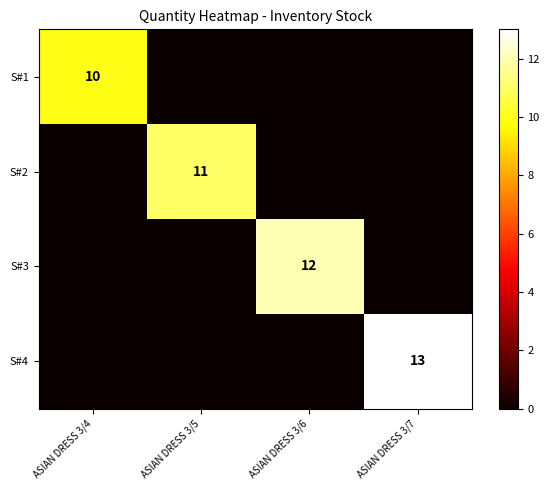

Which series has the largest total across all categories?

S#4